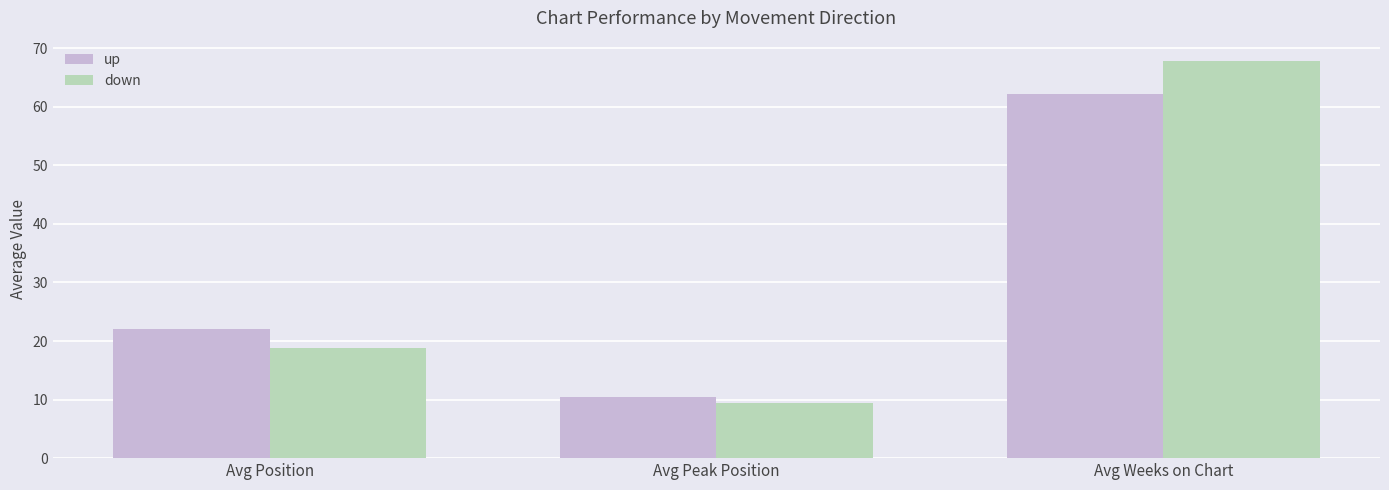

Rank the series at Avg Weeks on Chart from highest to lowest value.

down, up